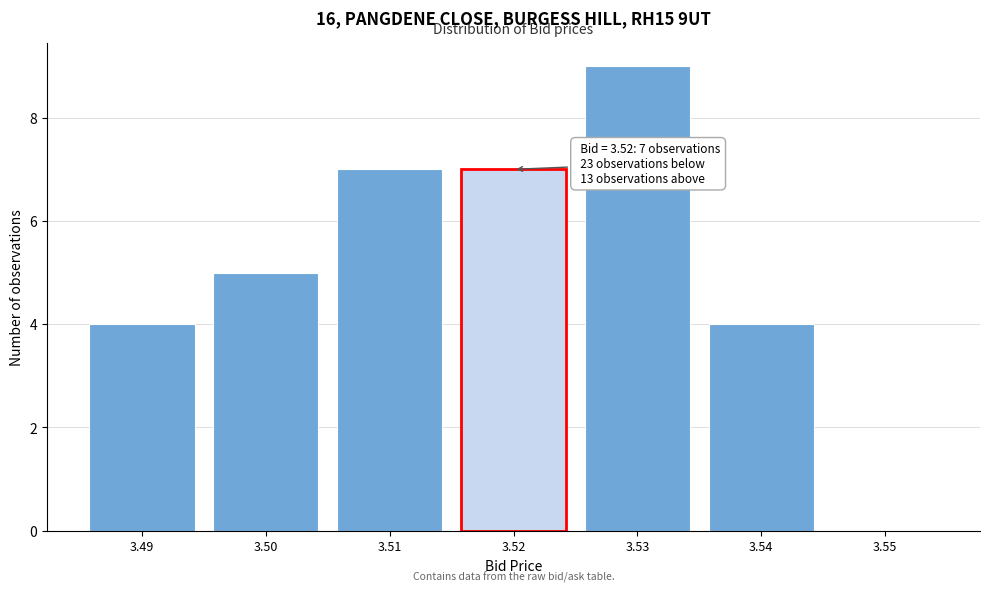

Over which range of the x-axis is the bar tallest?

3.525 to 3.535